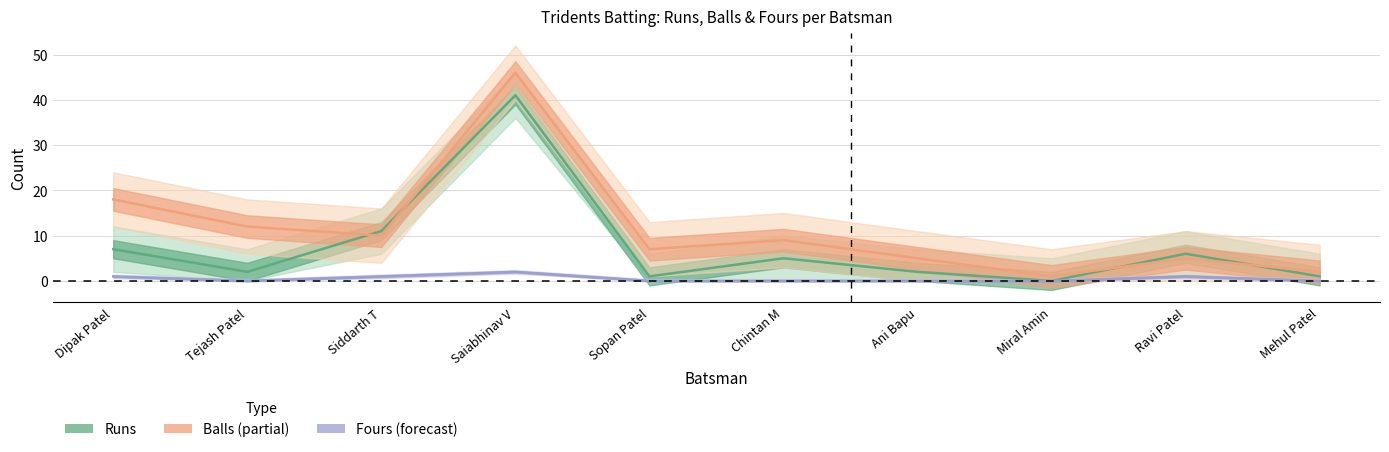

Which category has the highest value in the Balls series?

Saiabhinav V